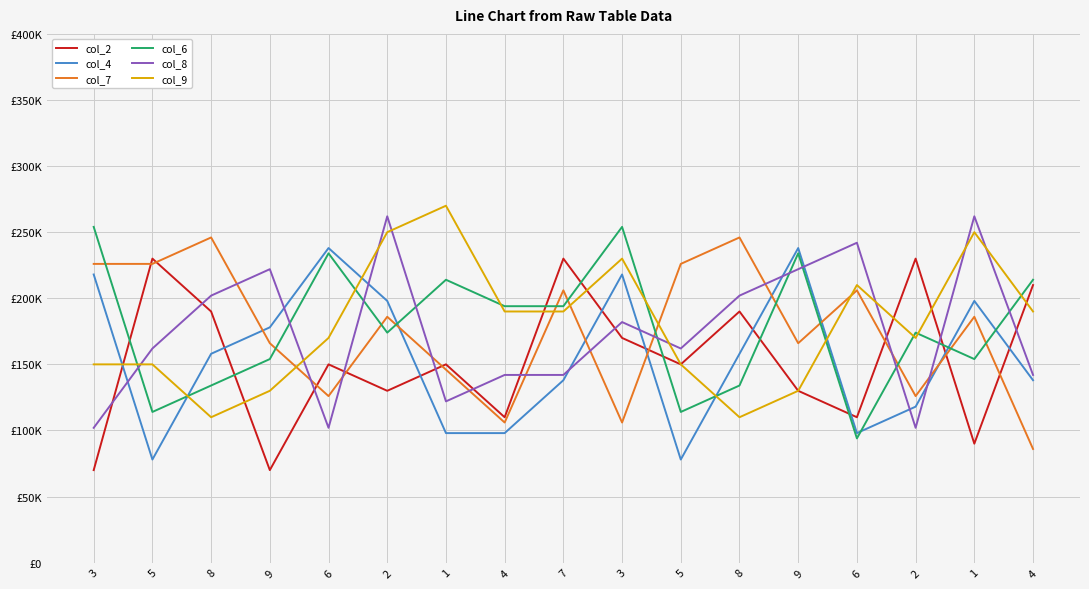

What is the total value across all series at 5?

960000